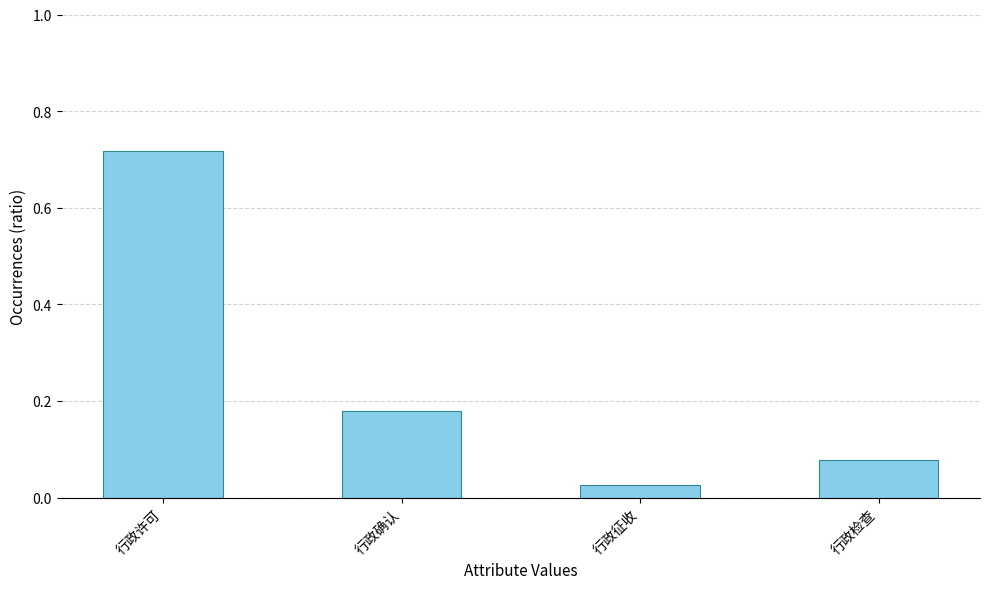

How many bars are there in total?

4